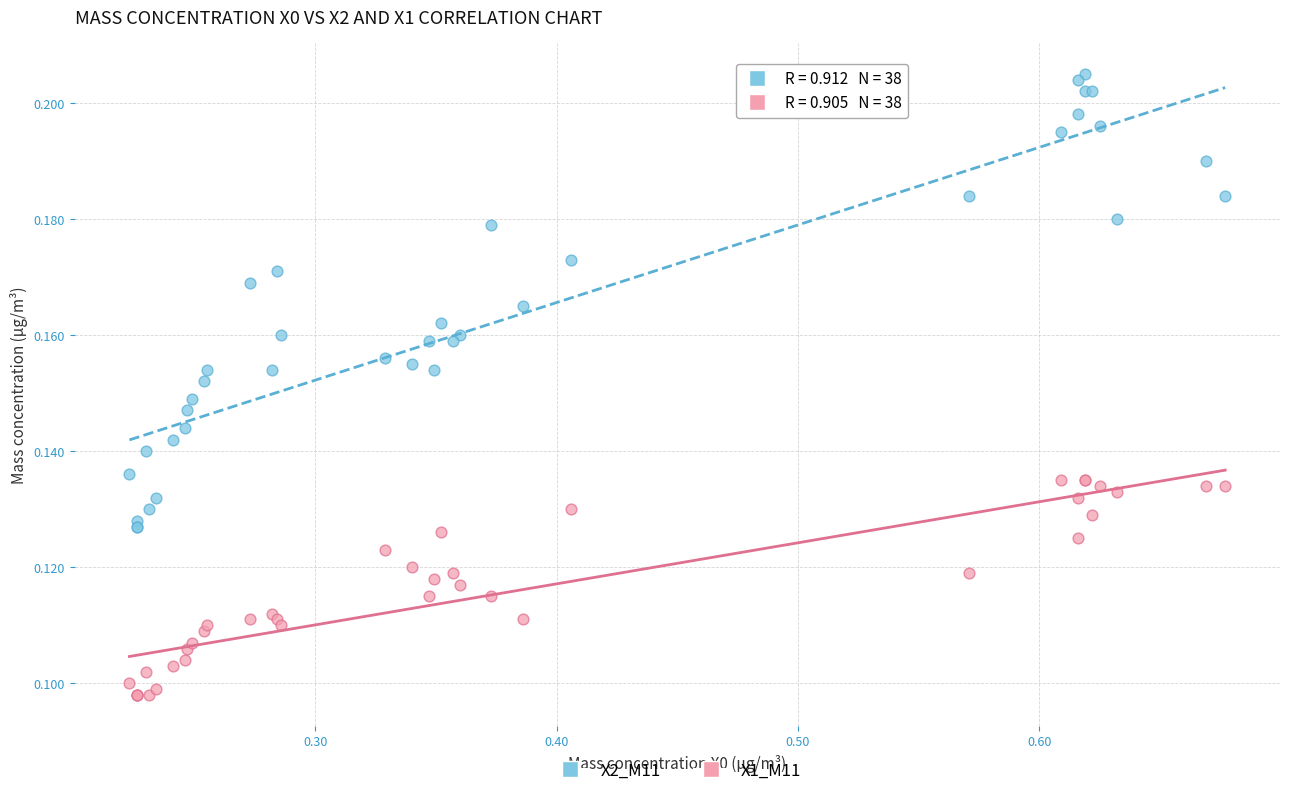

What are all the series names shown in the legend?

X2_M11, X1_M11